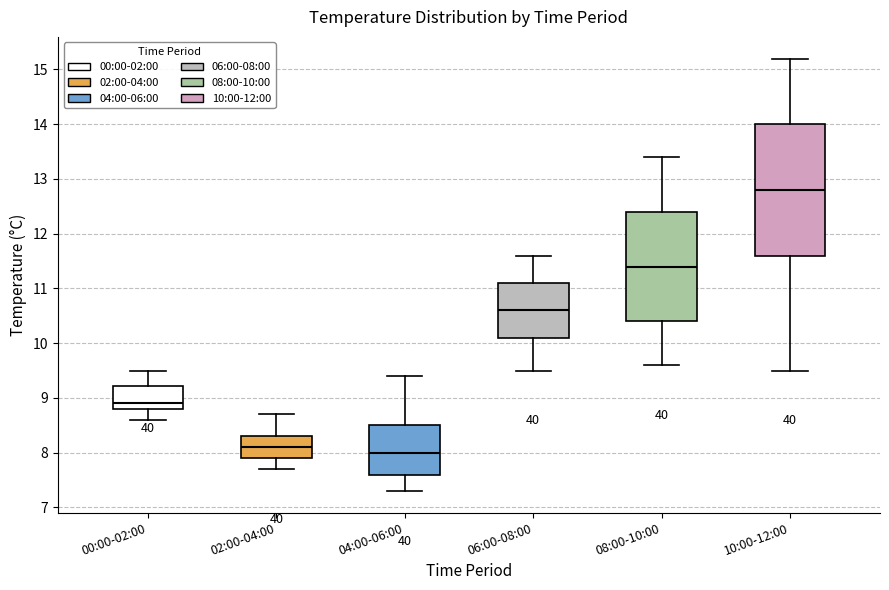

Reading left to right, read every box against the y-axis: the position of its median line, the range the box covers, and the ends of its whiskers. The values are not printed on the chart, so give them approximately, as read against the axis.

00:00-02:00: median 8.9, box 8.8 to 9.2, whiskers 8.6 to 9.5
02:00-04:00: median 8.1, box 7.9 to 8.3, whiskers 7.7 to 8.7
04:00-06:00: median 8.0, box 7.6 to 8.5, whiskers 7.3 to 9.4
06:00-08:00: median 10.6, box 10.1 to 11.1, whiskers 9.5 to 11.6
08:00-10:00: median 11.4, box 10.4 to 12.4, whiskers 9.6 to 13.4
10:00-12:00: median 12.8, box 11.6 to 14.0, whiskers 9.5 to 15.2